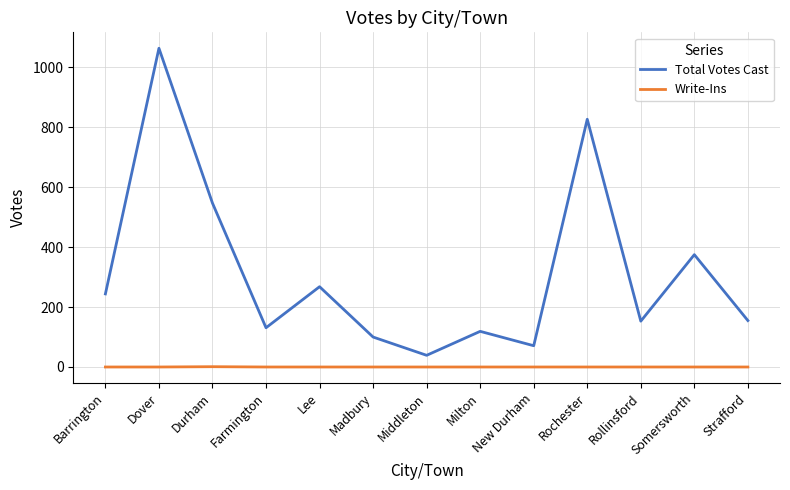

Rank the series by their average value, from lowest to highest.

Write-Ins, Total Votes Cast